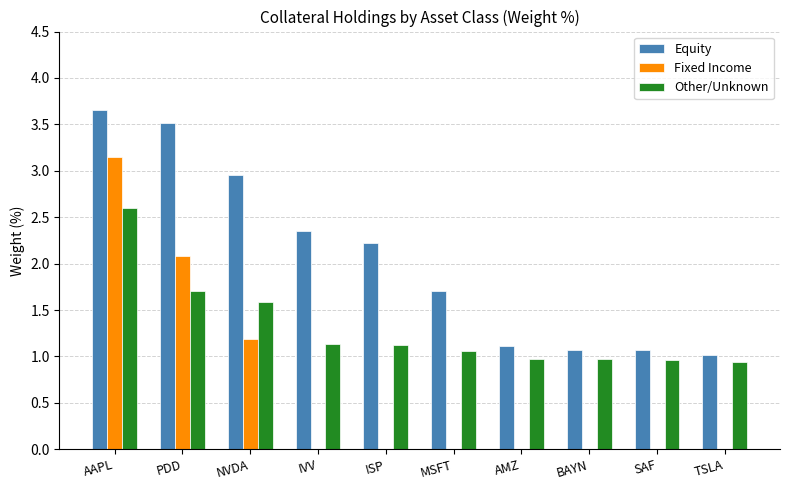

What is the total value across all series at SAF?

2.0